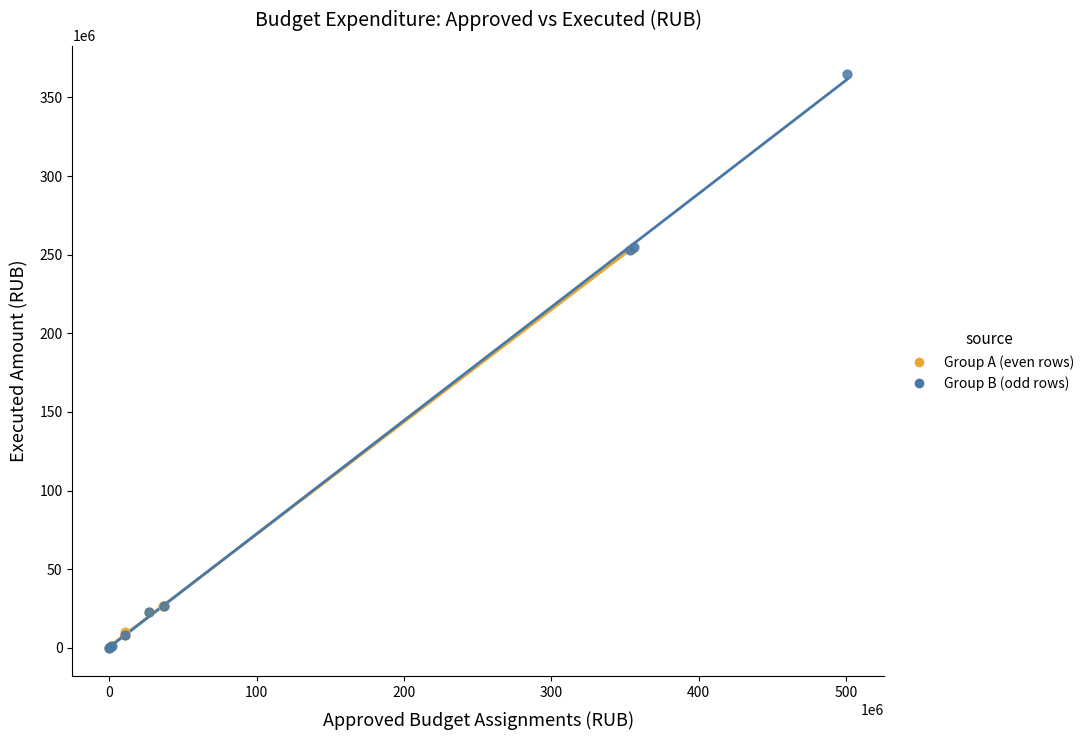

Which series reaches the maximum Y coordinate?

Group B (odd rows)